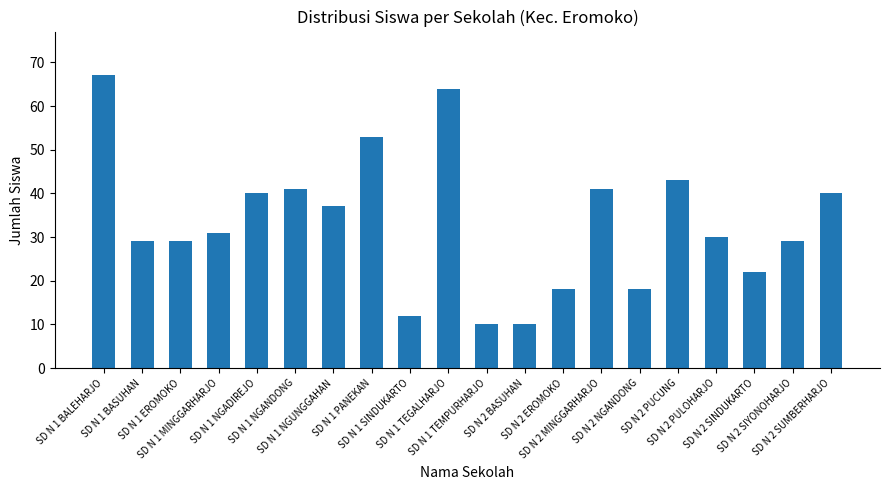

Reading left to right, what are all the values shown in this chart?

67	29	29	31	40	41	37	53	12	64	10	10	18	41	18	43	30	22	29	40